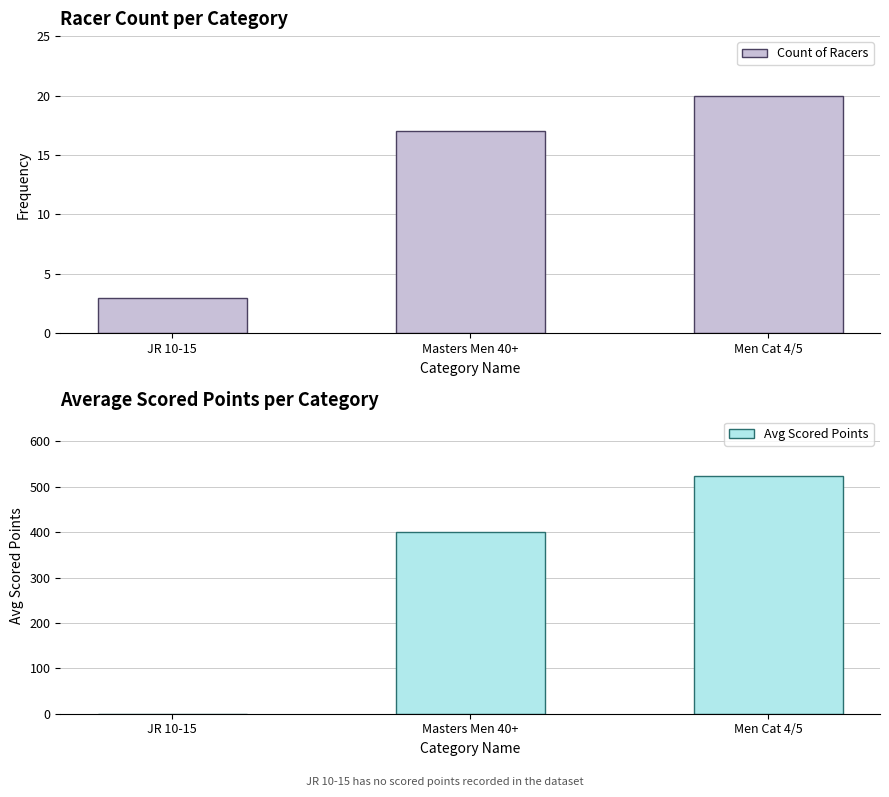

What is the difference between the maximum and minimum values in the Count of Racers series?

17